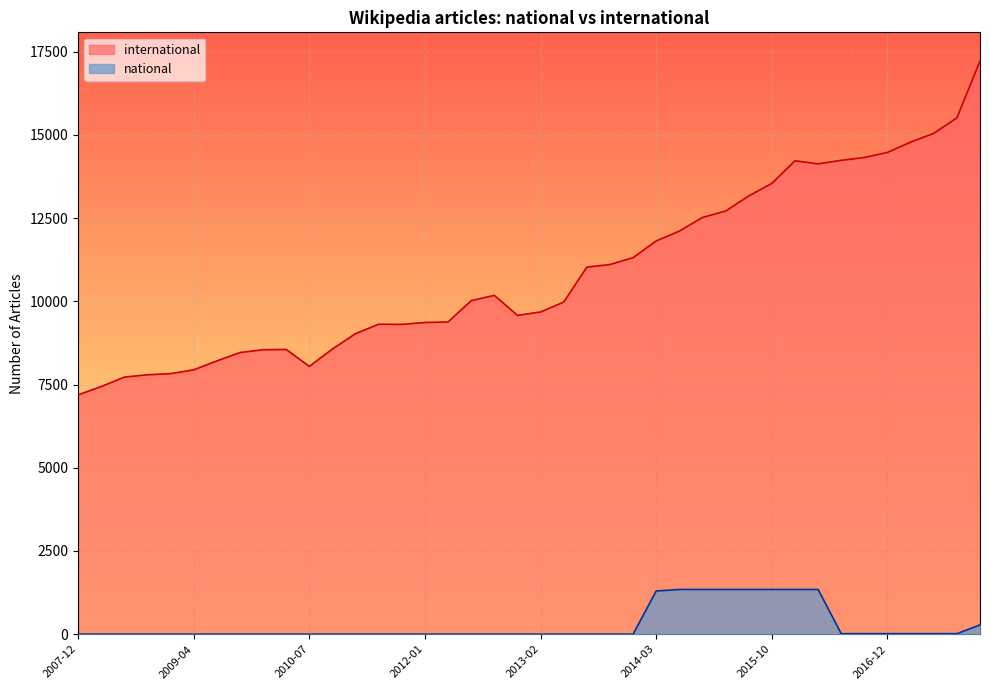

What is the value of the national point at the 21st from the left?

1